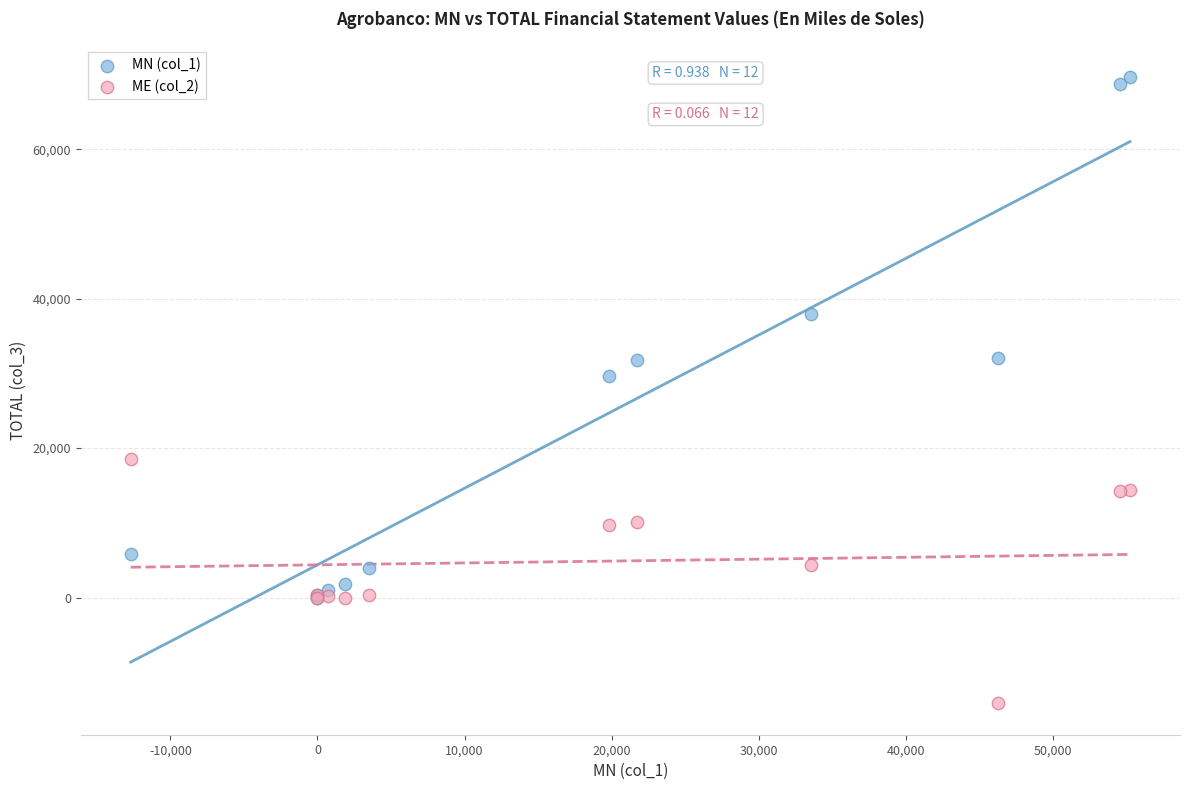

Across all series, what Y value is closest to 27777?

29594.9